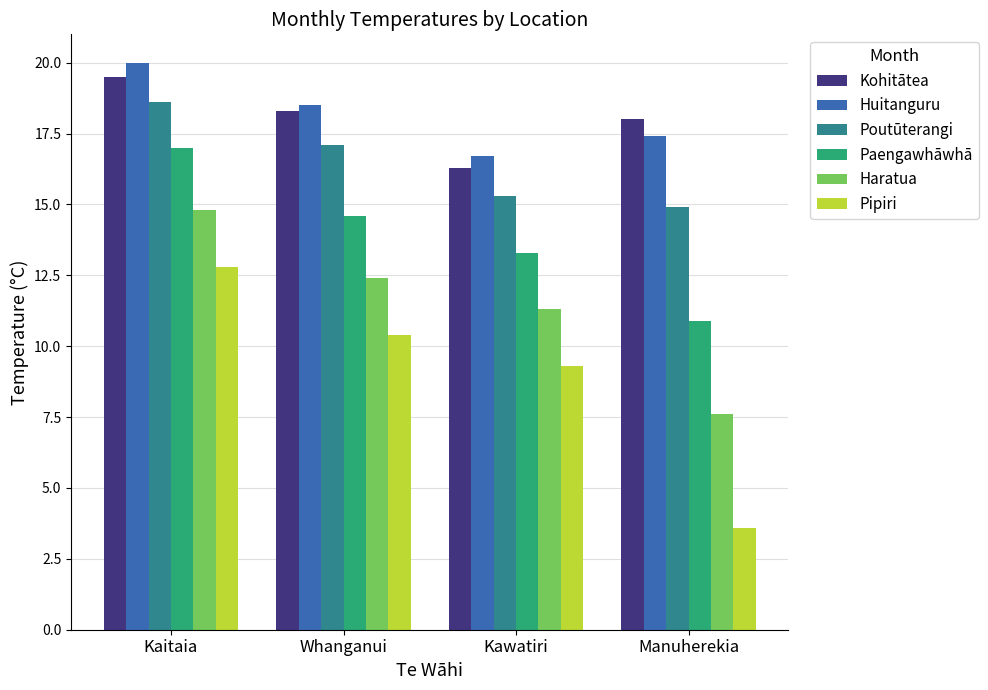

Is it true that Poutūterangi equals 21.7 at Manuherekia?

False